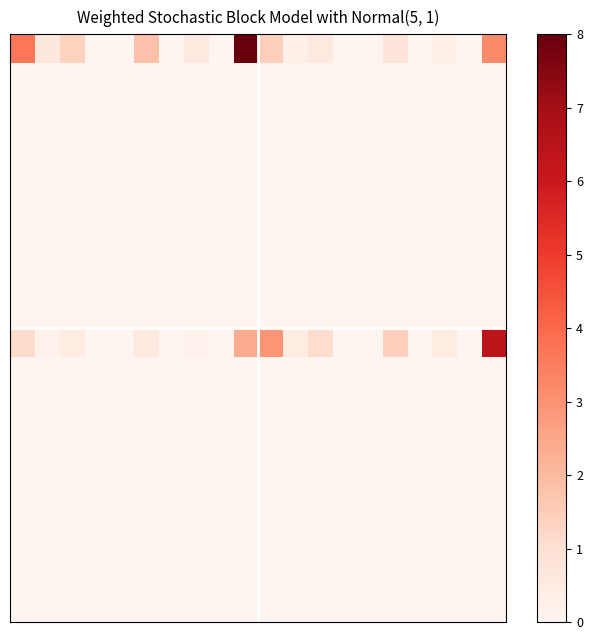

At which category does the chart reach its minimum across all series?

3